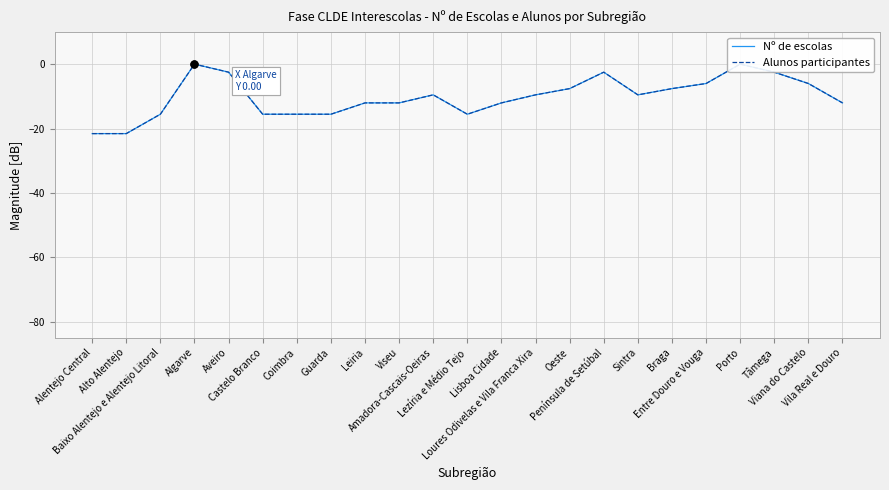

Does the chart display data point markers on the line(s)?

No